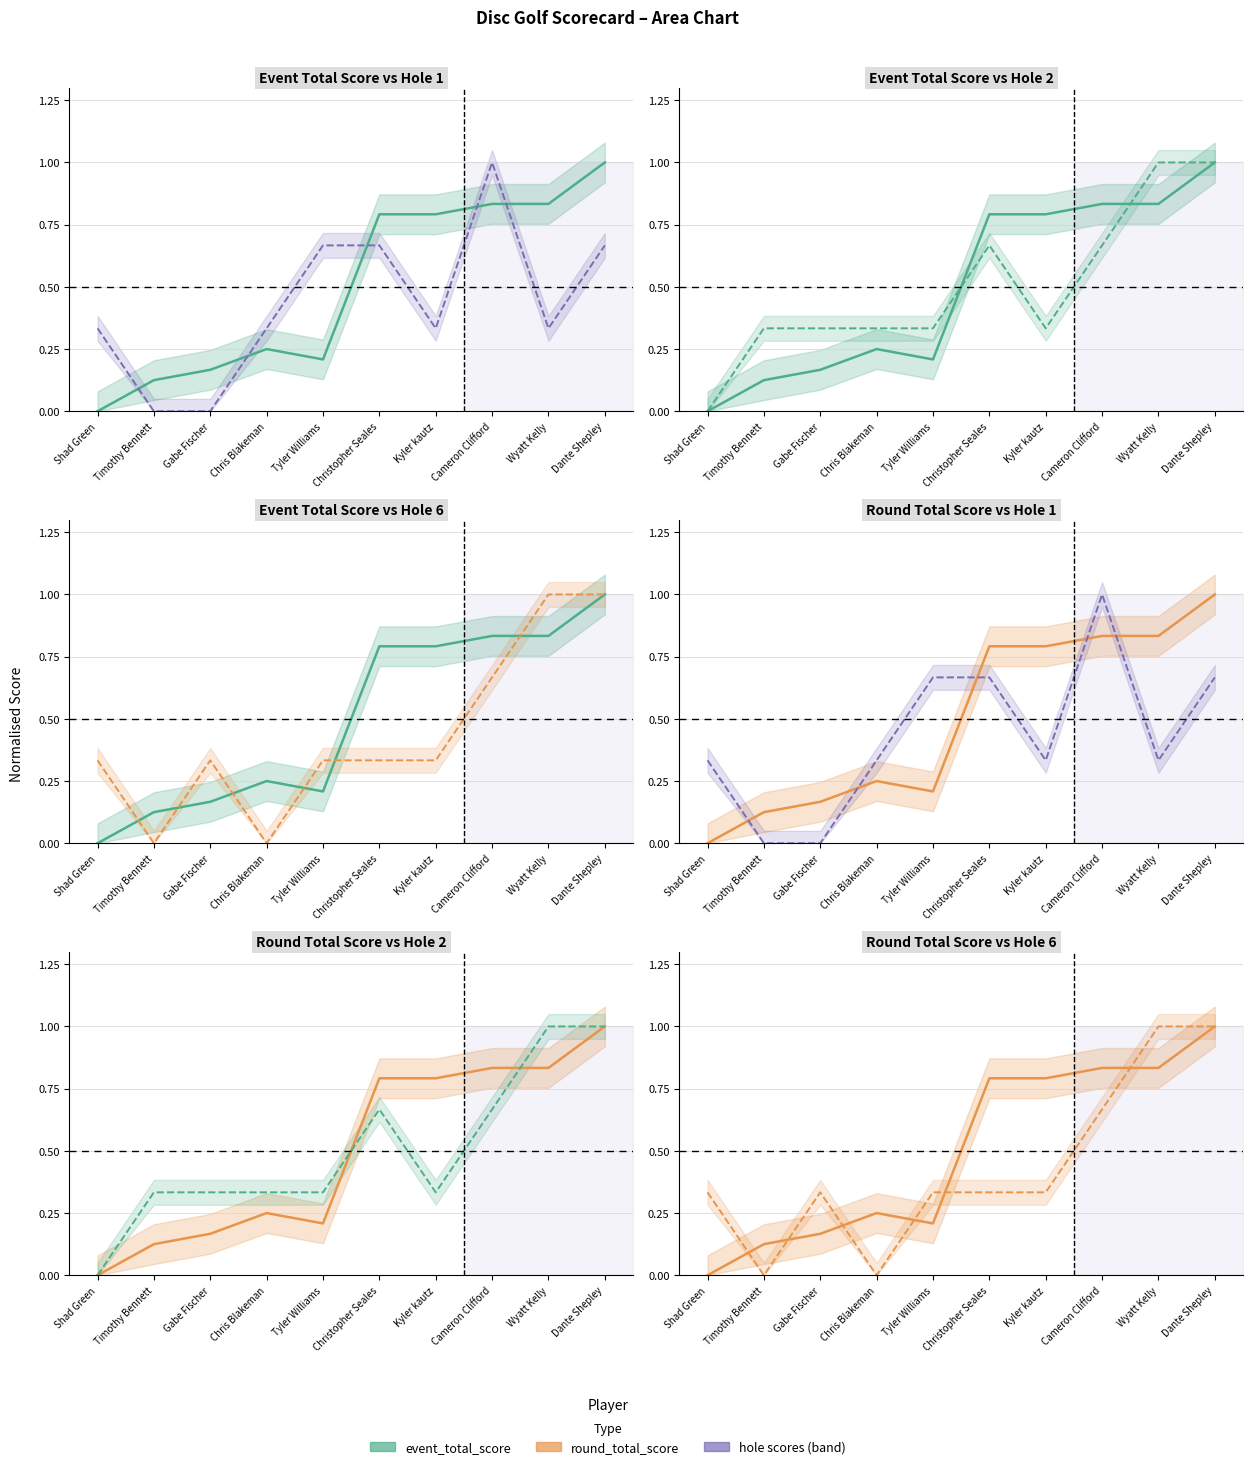

True or false: hole_1 and event_total_score intersect in this chart.

True